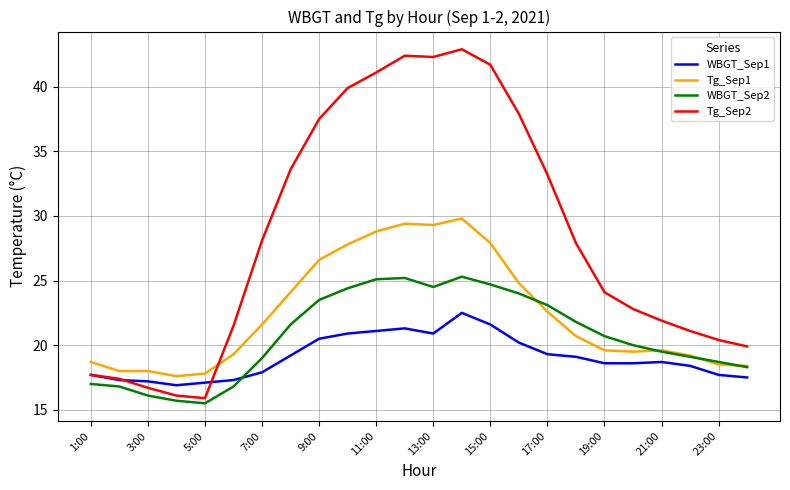

Is this an area chart (filled region under the line)?

No